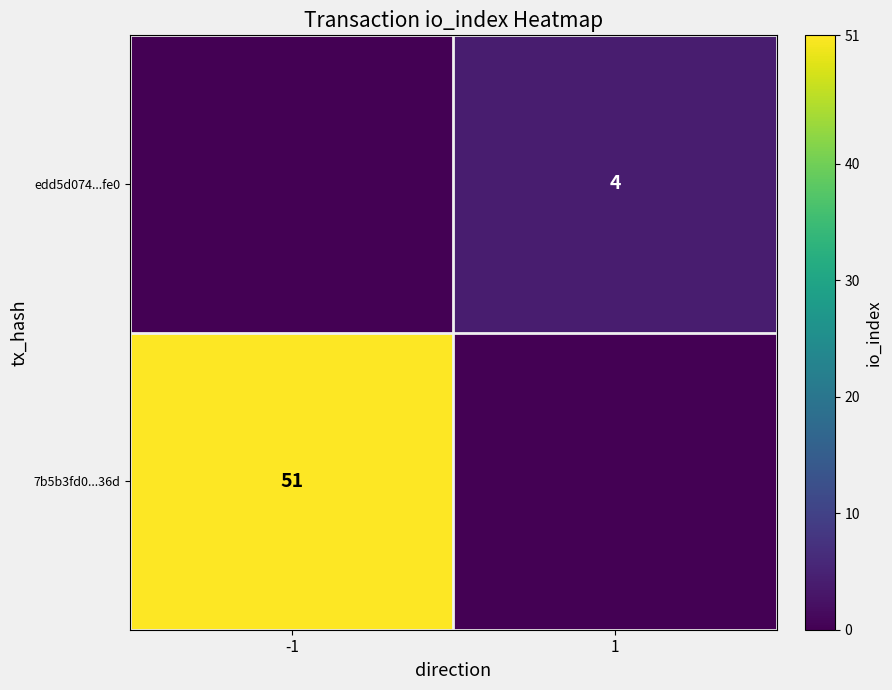

Is it true that 7b5b3fd0...36d equals 17 at -1?

False